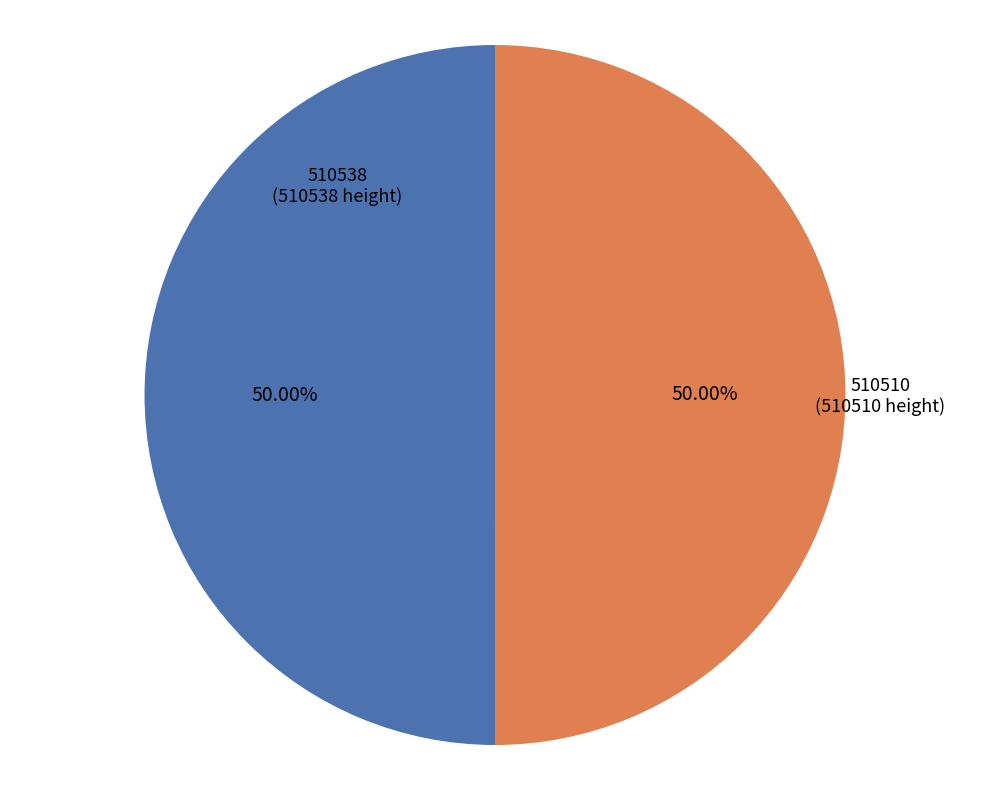

Approximately how many times larger is the value at 510510 compared to 510538?

1.0